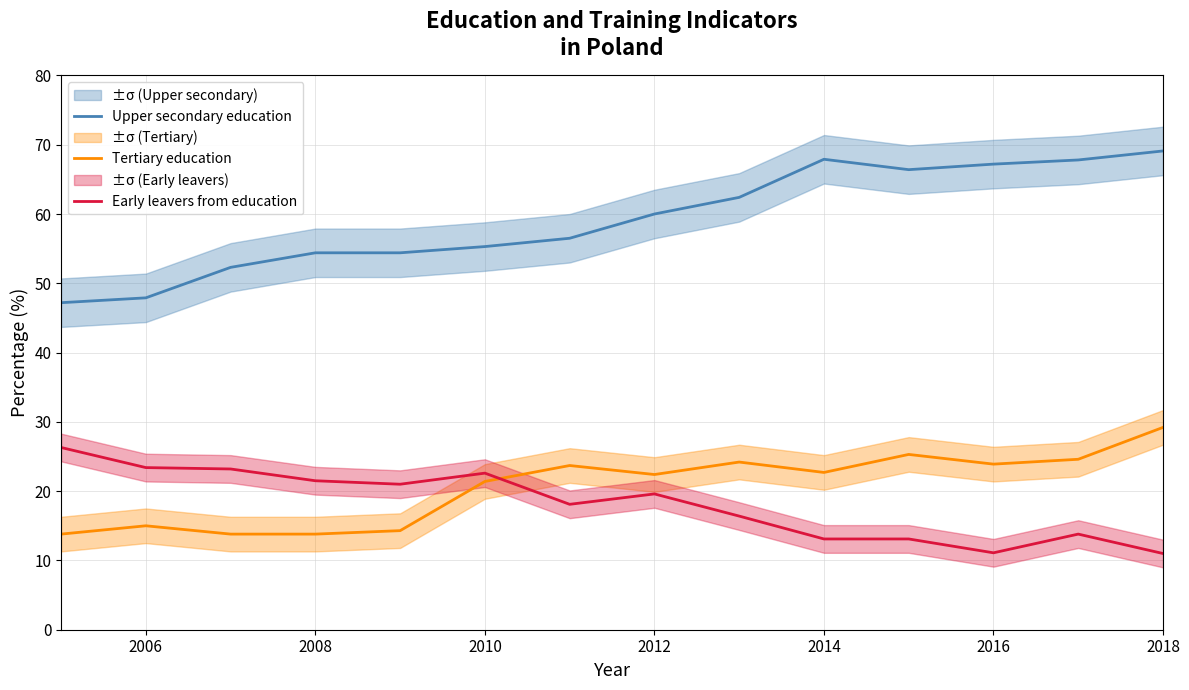

What is the lowest value of the Tertiary education series?

13.8